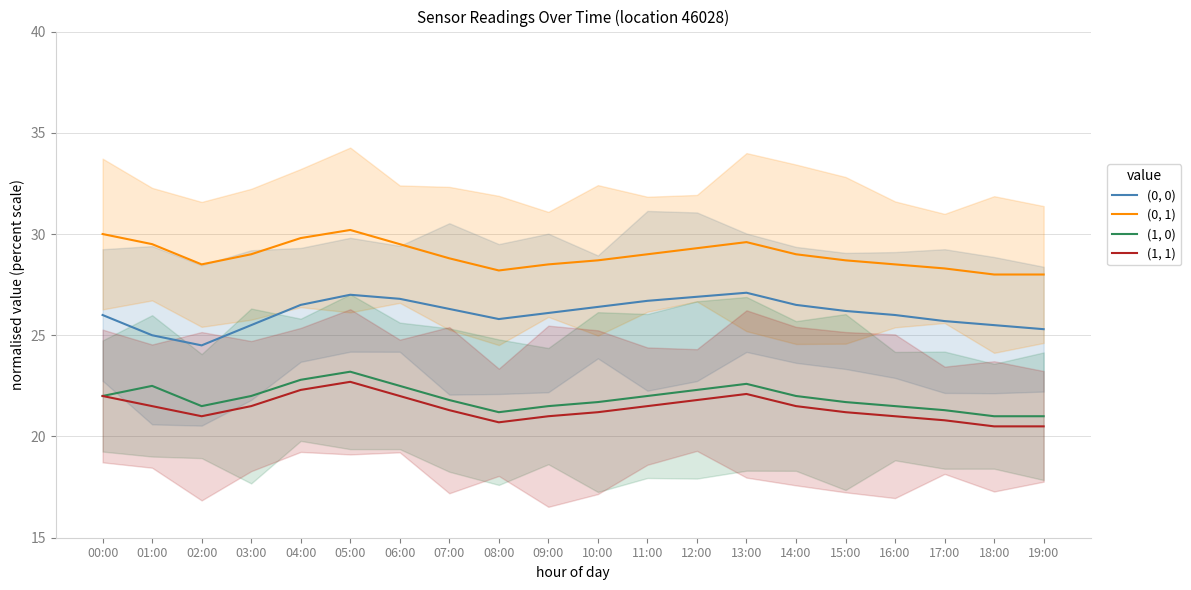

How many values in the (1, 0) series exceed 22?

6